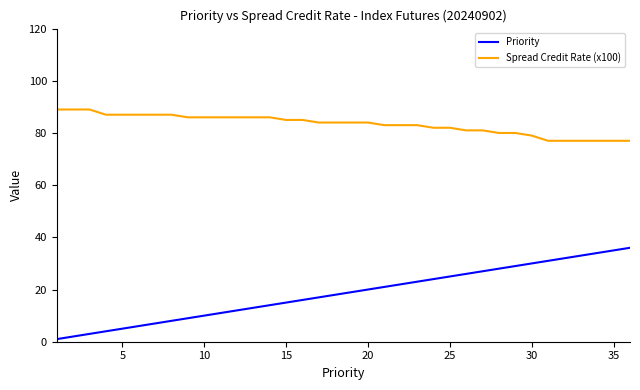

What is the greatest value displayed?

89